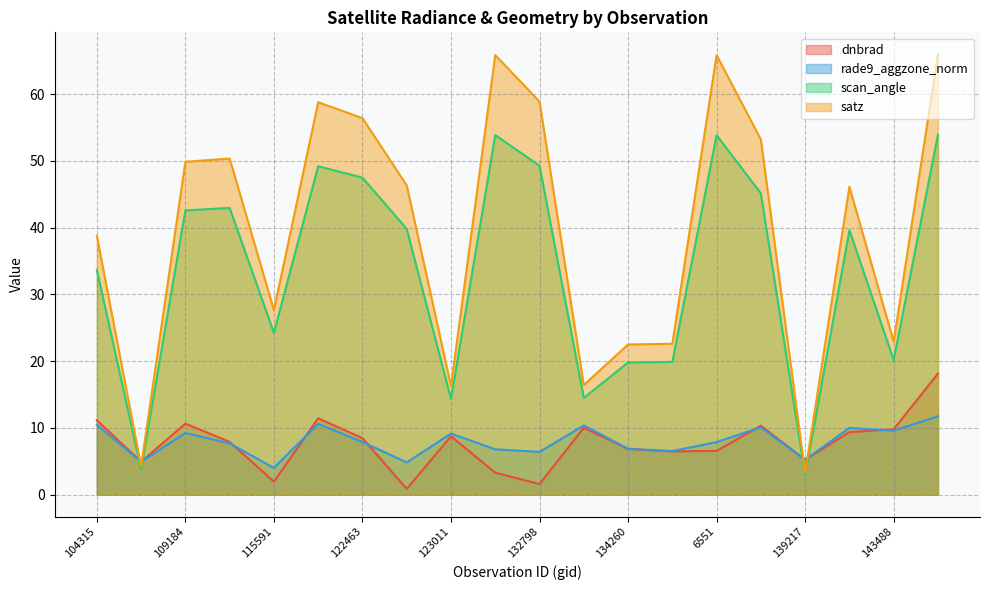

In rade9_aggzone_norm, how many points are lower than both neighbors (excluding endpoints)?

7